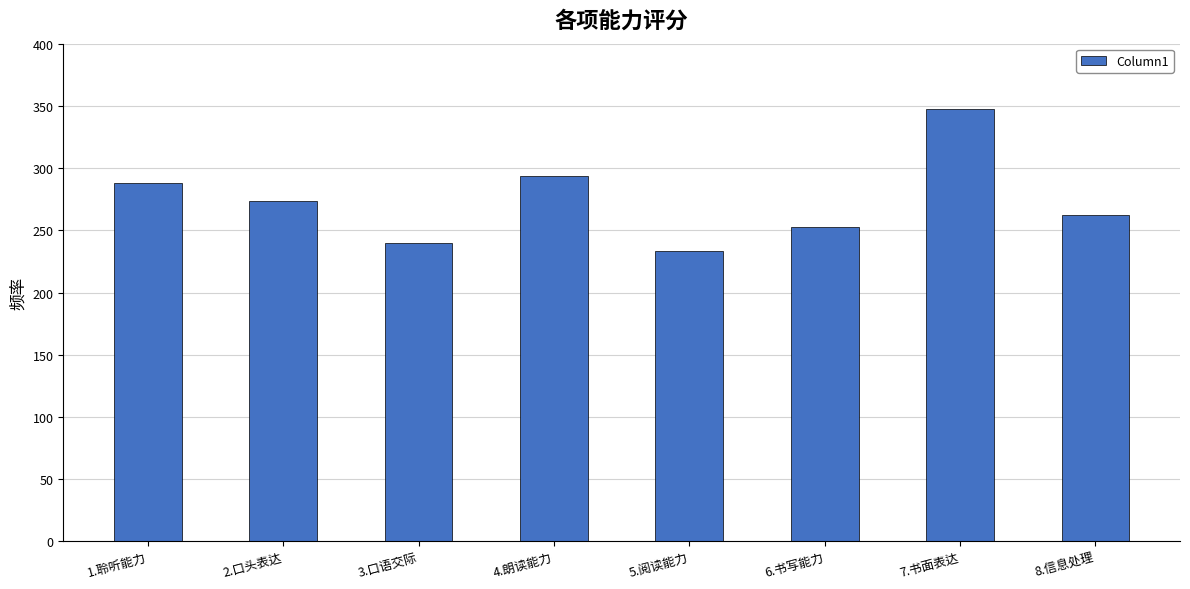

List the labels in order of value, largest first.

7.书面表达, 4.朗读能力, 1.聆听能力, 2.口头表达, 8.信息处理, 6.书写能力, 3.口语交际, 5.阅读能力